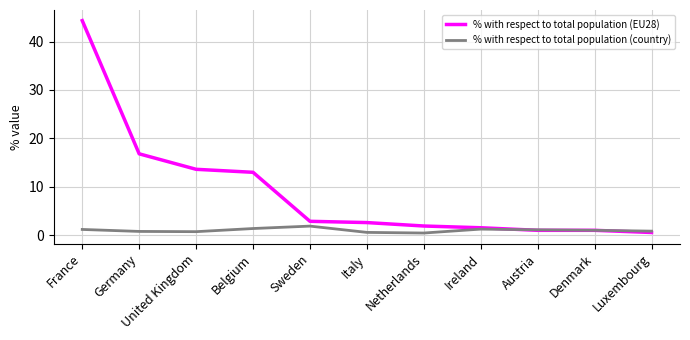

What is the maximum value for % with respect to total population (country)?

1.9